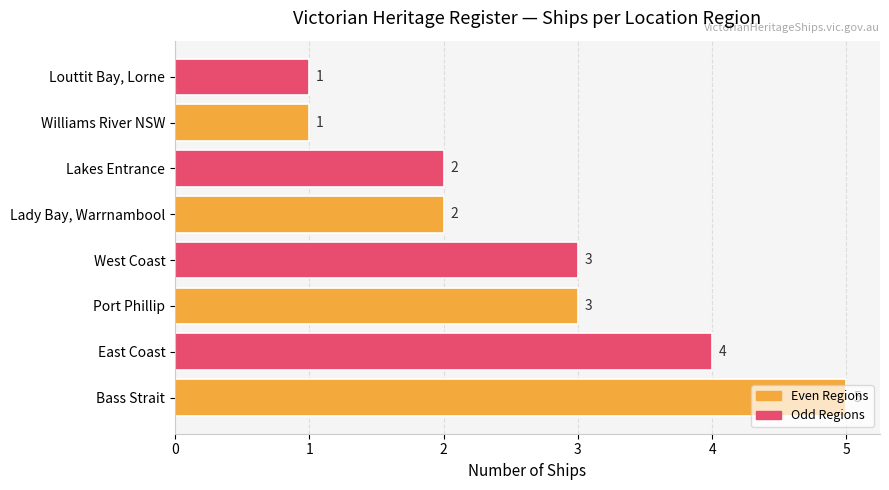

Count the values in the range 2 to 4.

5